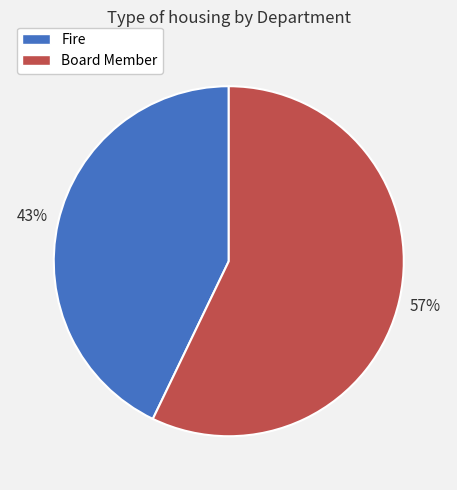

How many slices are in this pie chart?

2